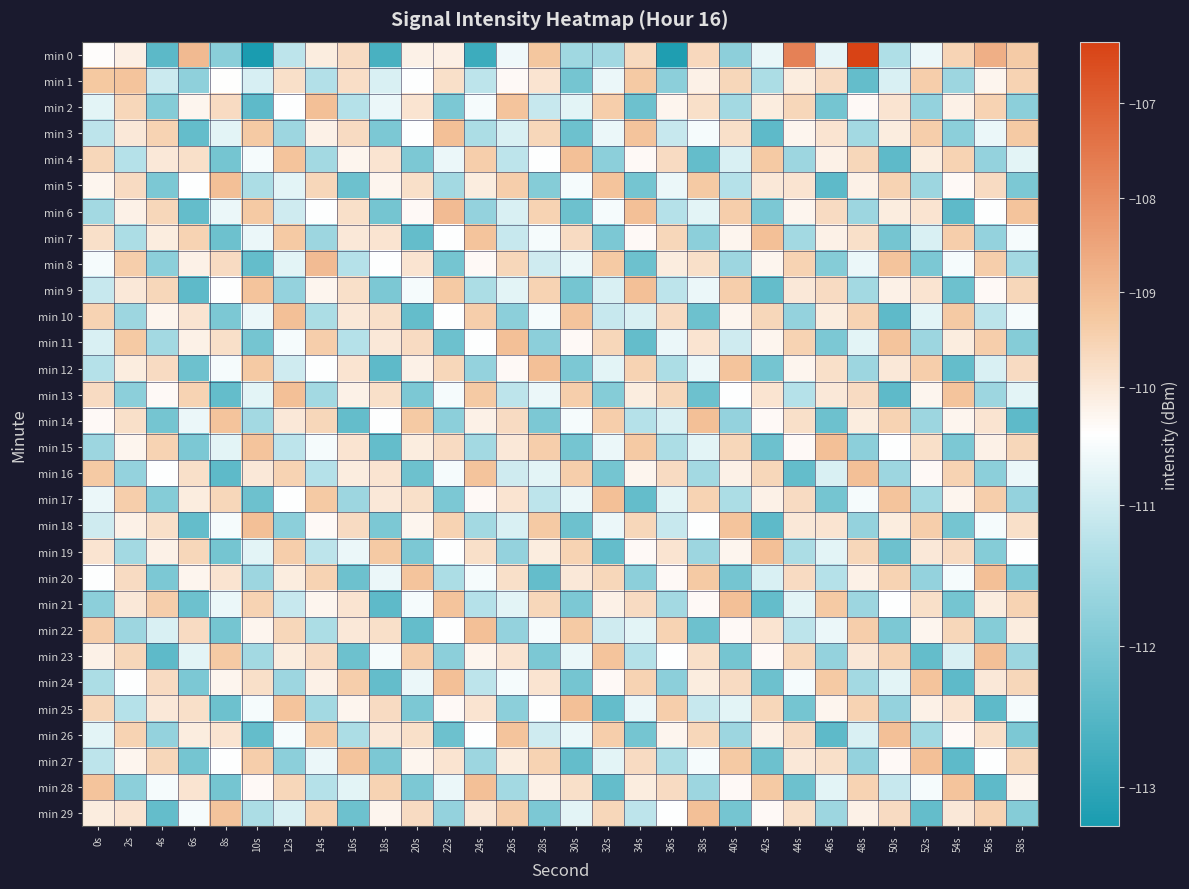

Between 26s and 38s, which is larger?

38s